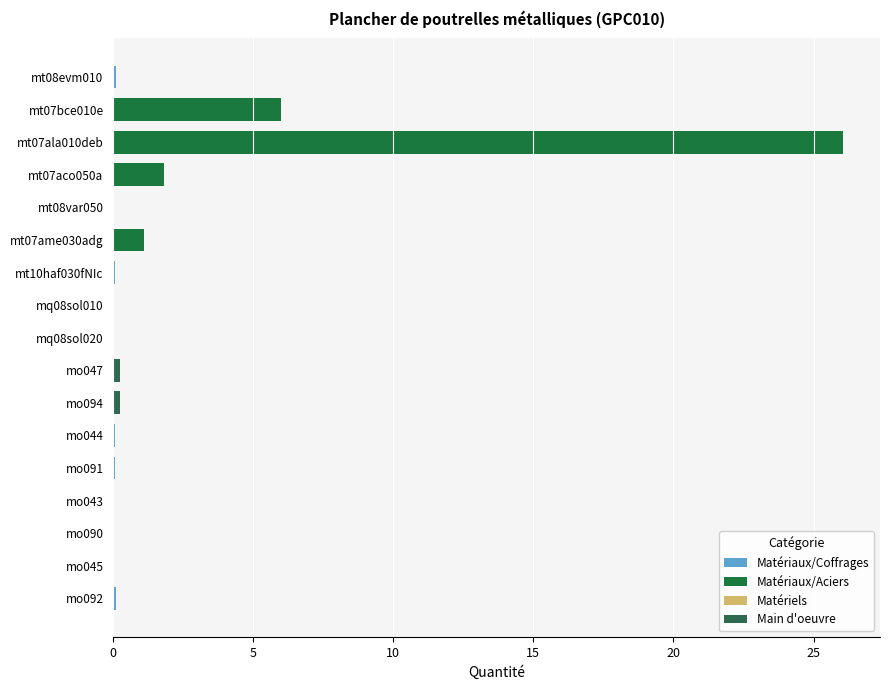

True or false: the data shows 0.2 at mt07ame030adg.

False